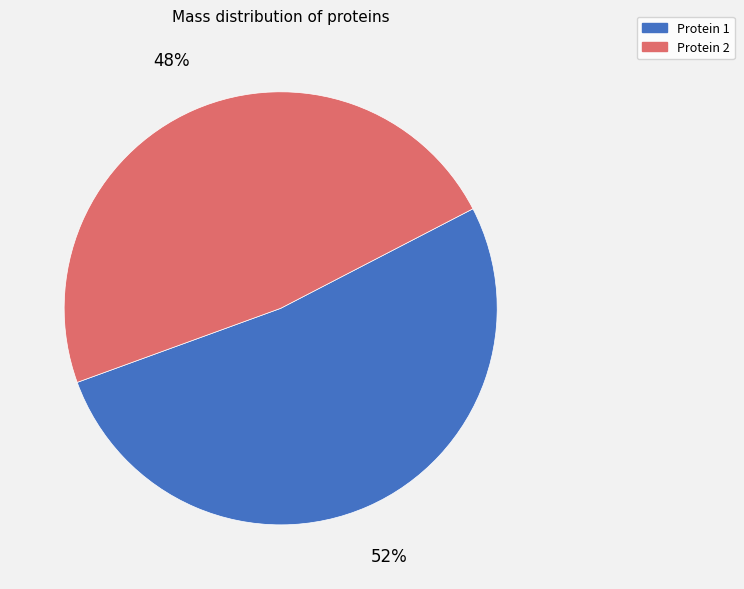

Which has a higher value, Protein 2 or Protein 1?

Protein 1